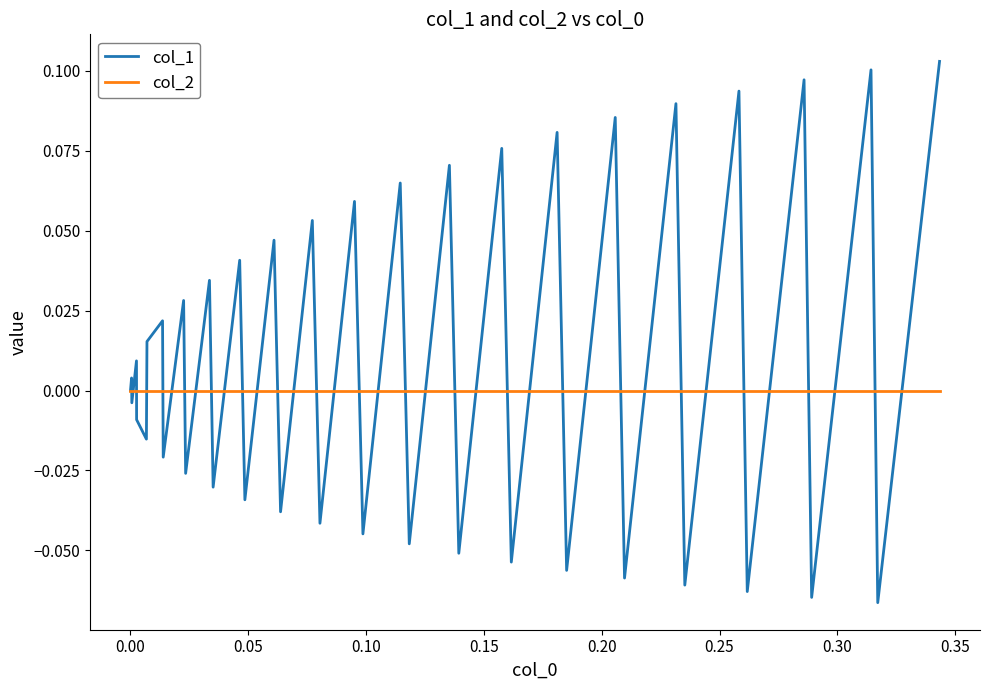

Which series has the largest total across all categories?

col_1